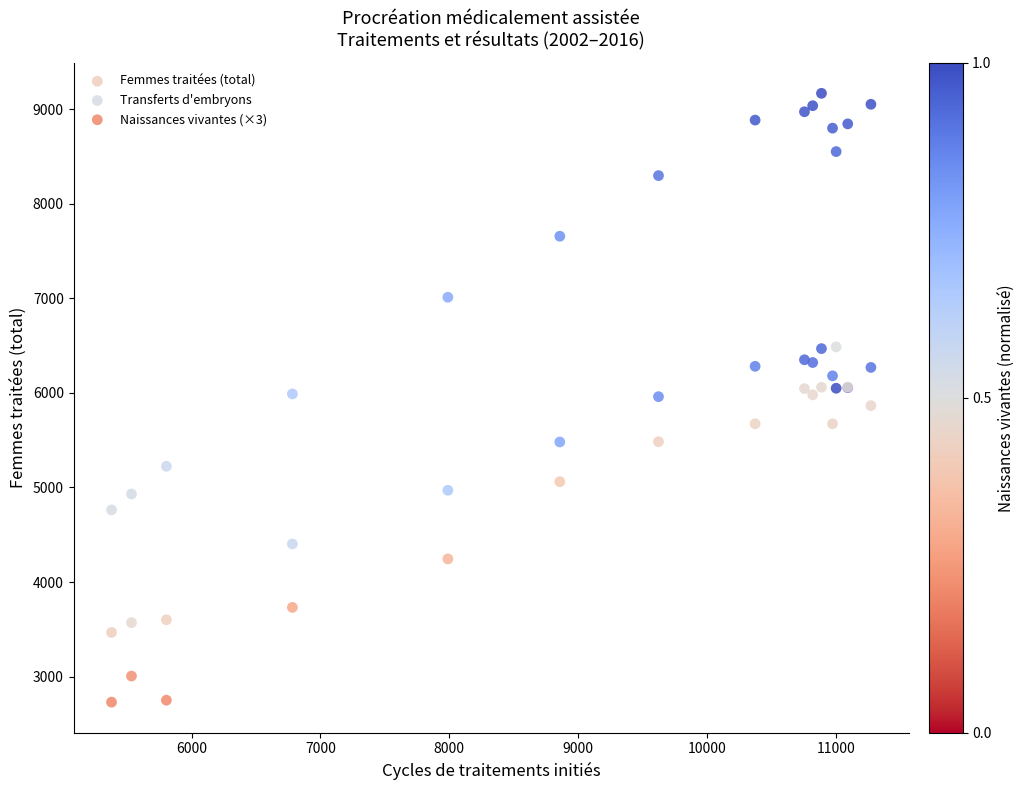

Which series contains the lowest Y value?

Naissances vivantes (×3)